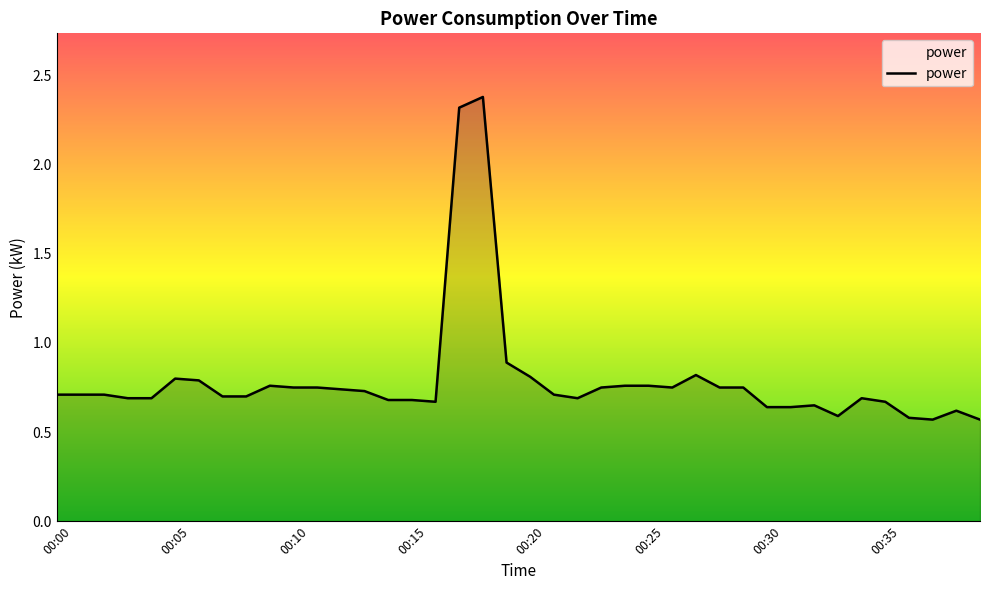

What is the maximum value shown in the chart?

2.4